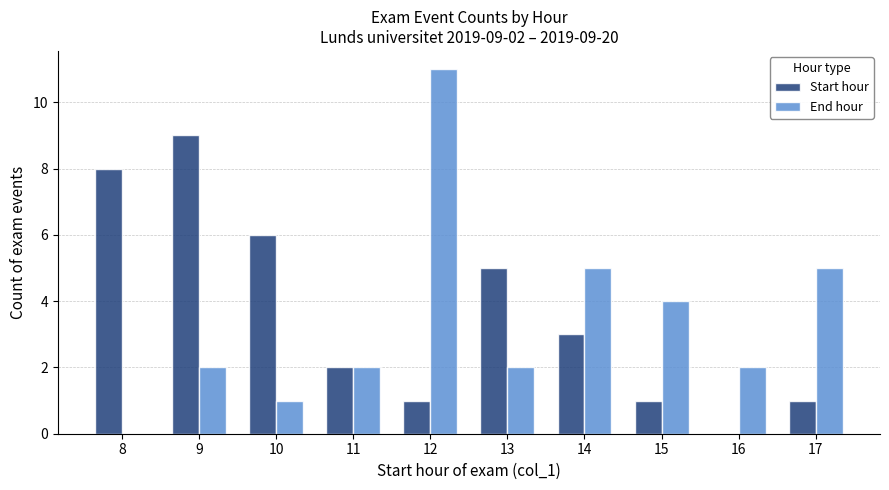

Which category has the highest value across all series?

12